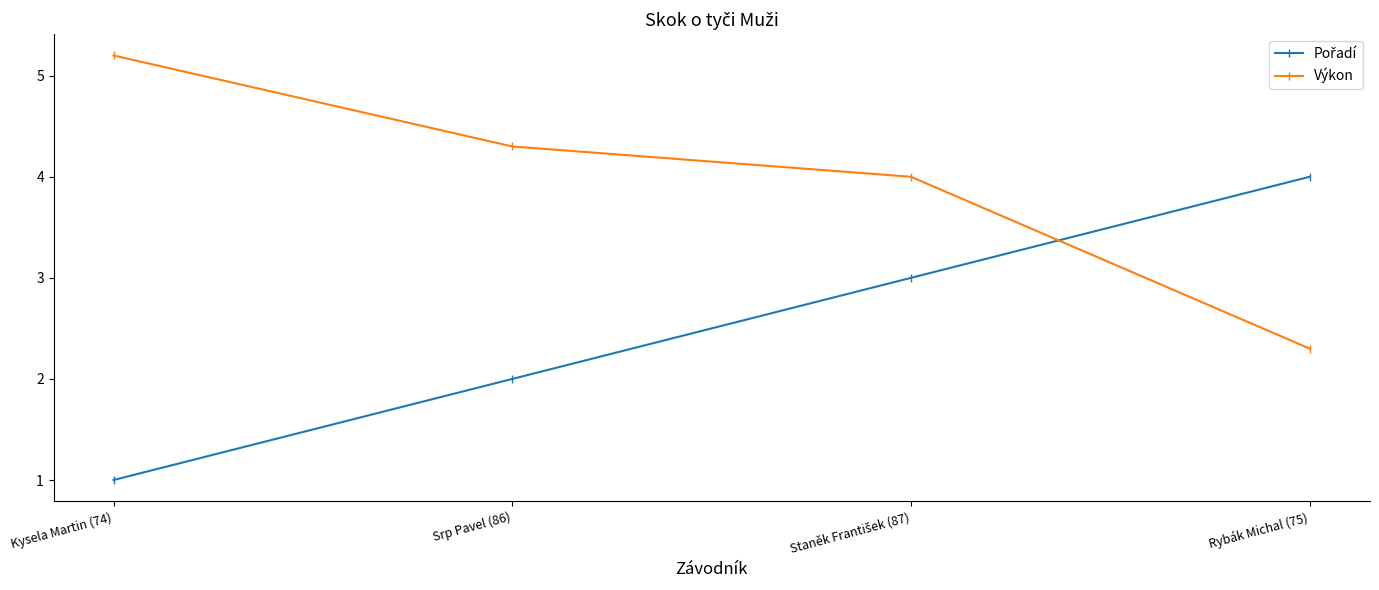

What is the difference between the maximum and minimum values in the Výkon series?

2.9